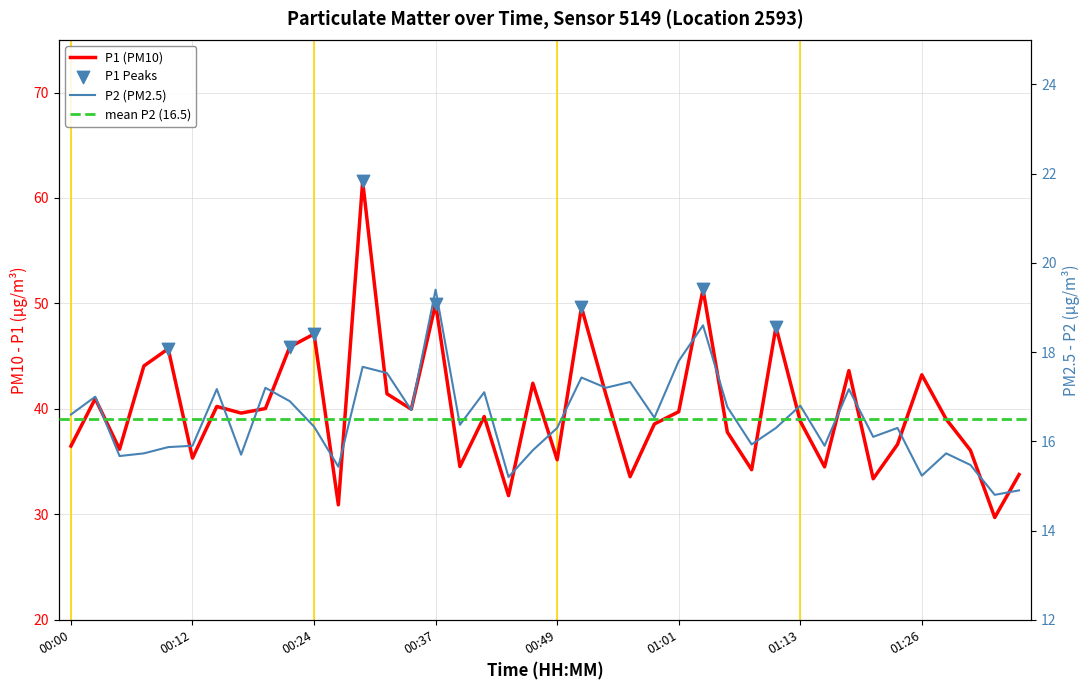

Which series has the largest Y range (max minus min)?

P1